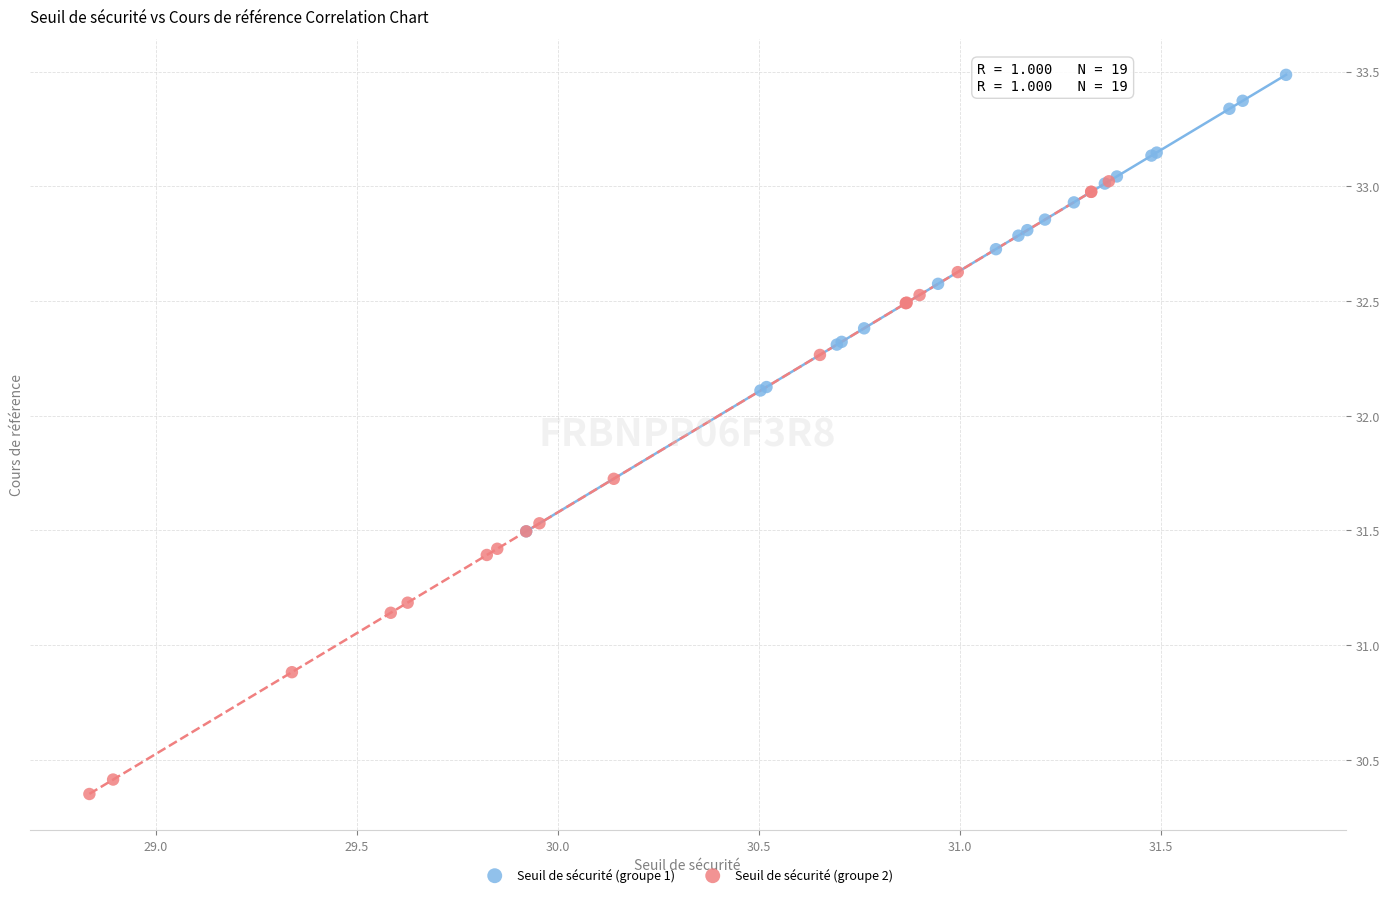

What are all the series names shown in the legend?

Seuil de sécurité (groupe 1), Seuil de sécurité (groupe 2)